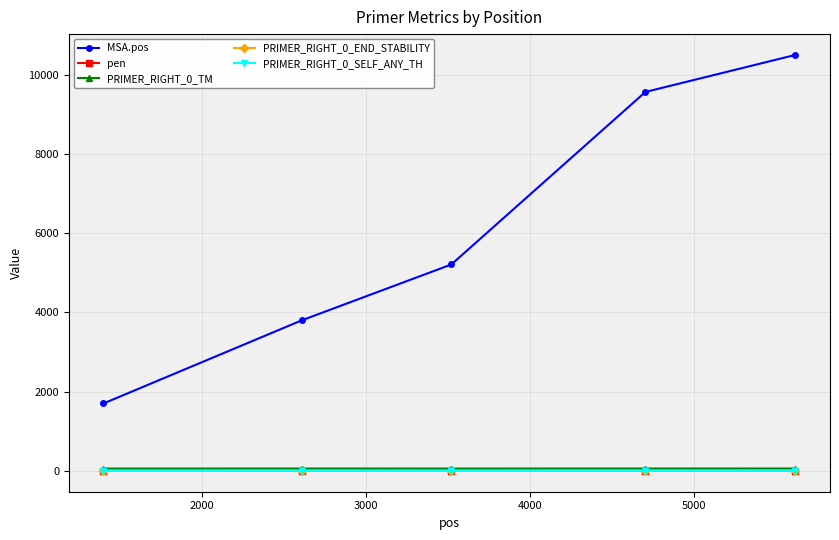

Which series has the largest total across all categories?

MSA.pos